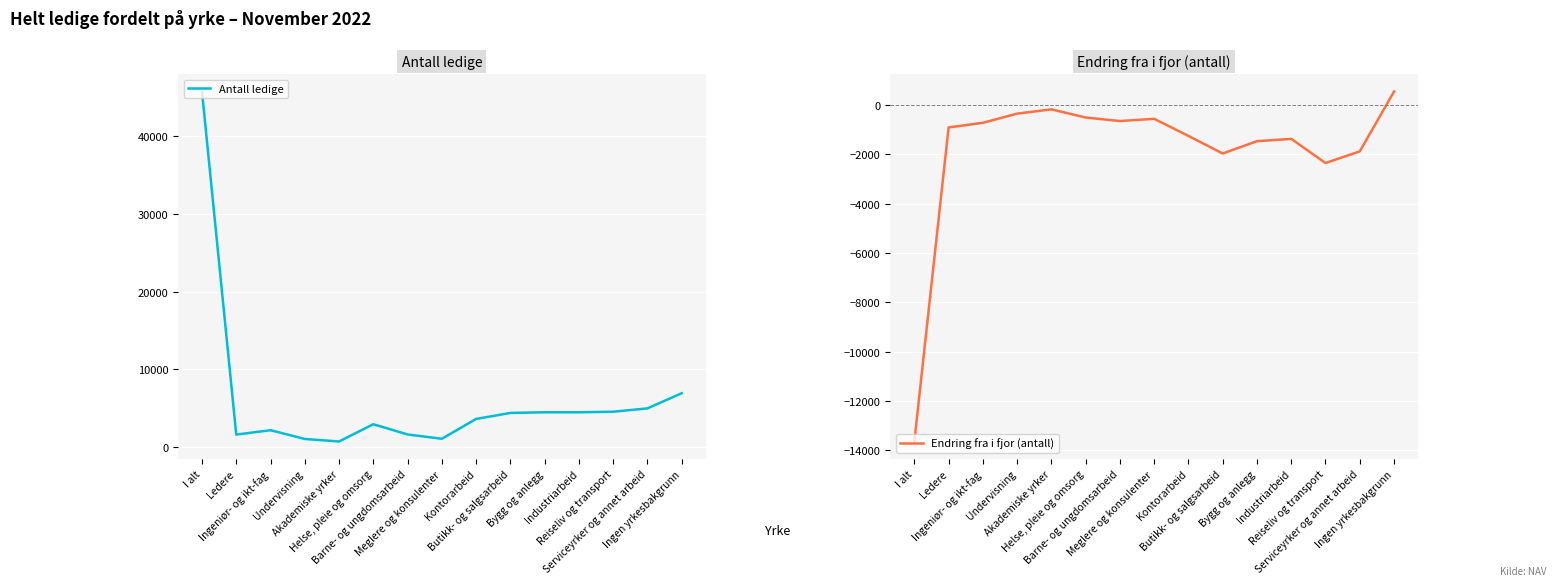

What is the value of the Endring fra i fjor (antall) point at the 6th from the left?

-500